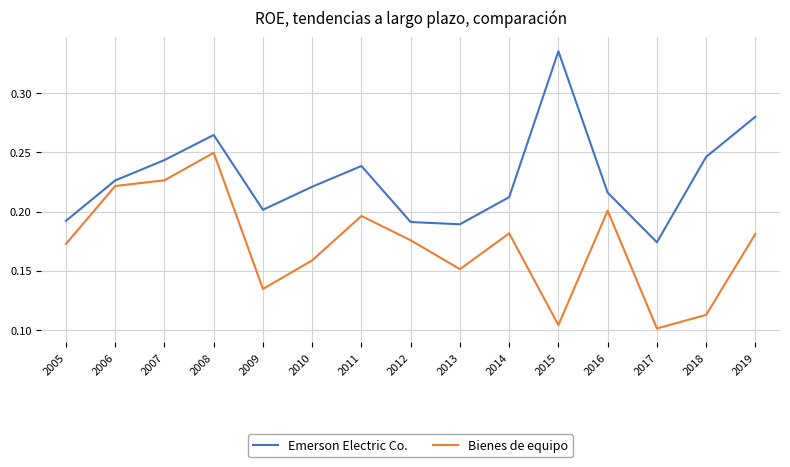

List the series in order of their peak value, lowest first.

Bienes de equipo, Emerson Electric Co.